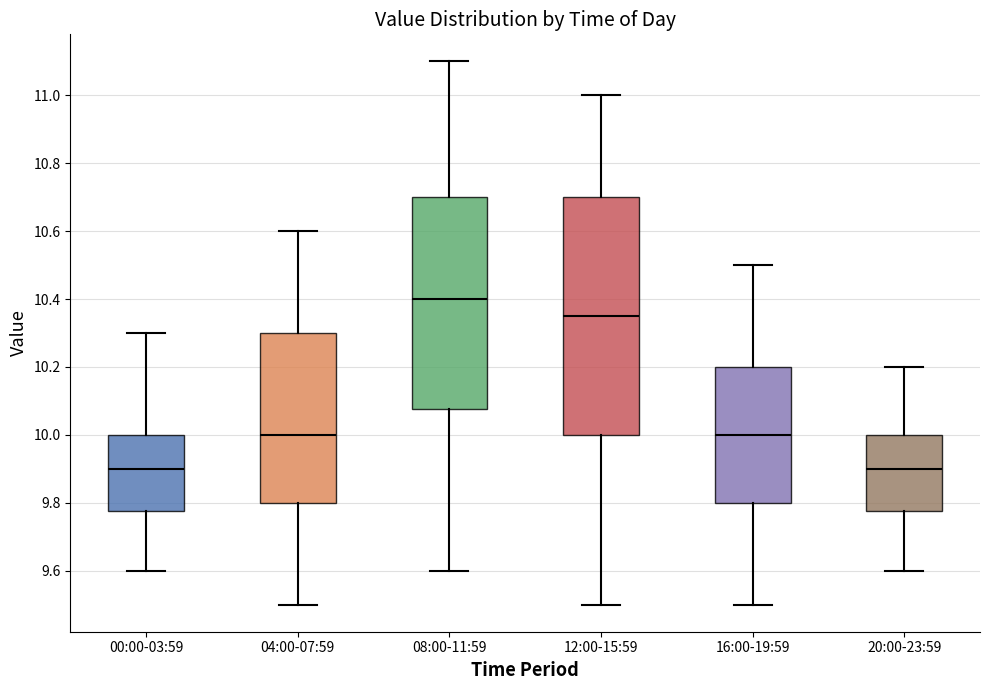

Reading left to right, read every box against the y-axis: the position of its median line, the range the box covers, and the ends of its whiskers. The values are not printed on the chart, so give them approximately, as read against the axis.

00:00-03:59: median 9.90, box 9.78 to 10.00, whiskers 9.60 to 10.30
04:00-07:59: median 10.00, box 9.80 to 10.30, whiskers 9.50 to 10.60
08:00-11:59: median 10.40, box 10.08 to 10.70, whiskers 9.60 to 11.10
12:00-15:59: median 10.36, box 10.00 to 10.70, whiskers 9.50 to 11.00
16:00-19:59: median 10.00, box 9.80 to 10.20, whiskers 9.50 to 10.50
20:00-23:59: median 9.90, box 9.78 to 10.00, whiskers 9.60 to 10.20